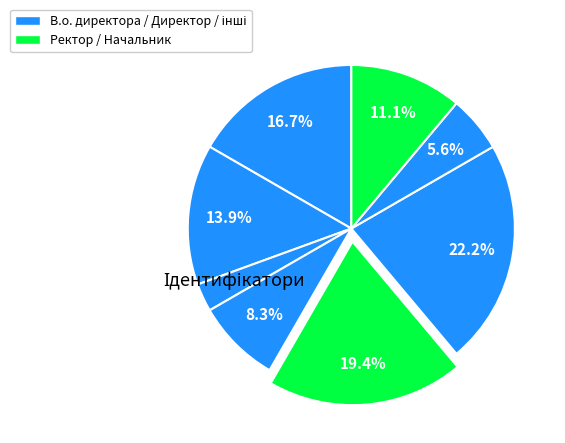

Count the number of slices in the pie.

8